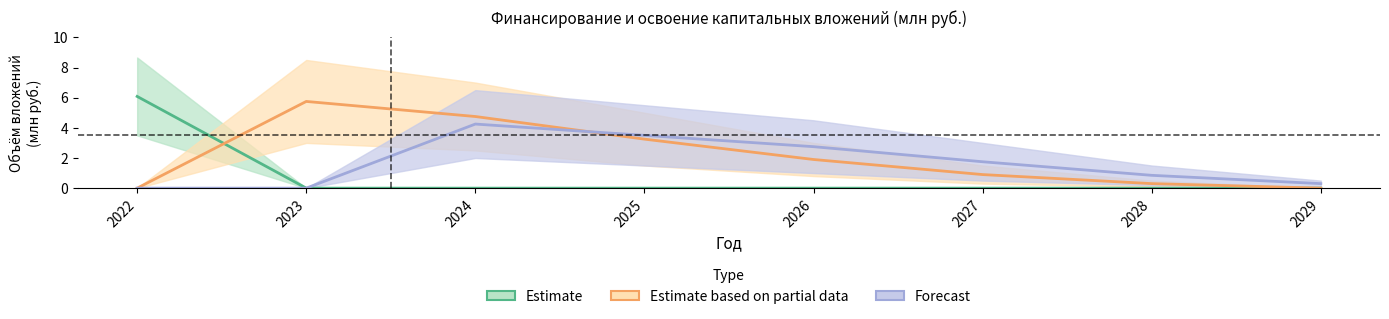

What is the difference between the Forecast values at 2025 and 2027?

1.8